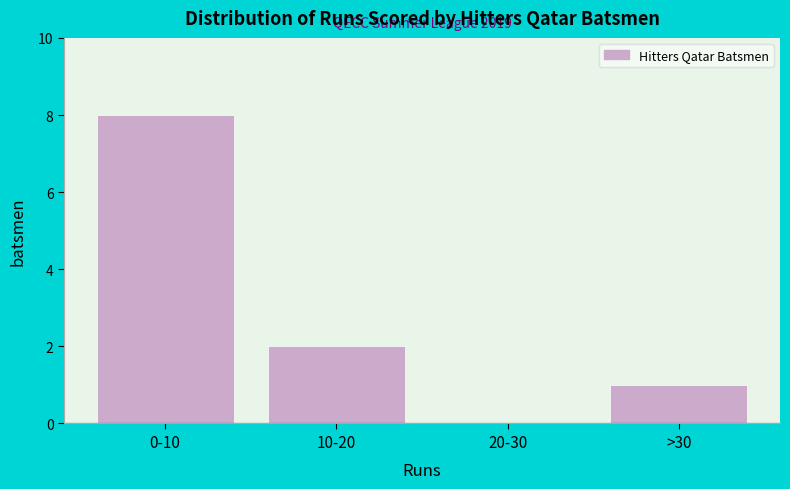

Reading left to right, list all the values displayed in this chart.

0-10=8	10-20=2	20-30=0	>30=1